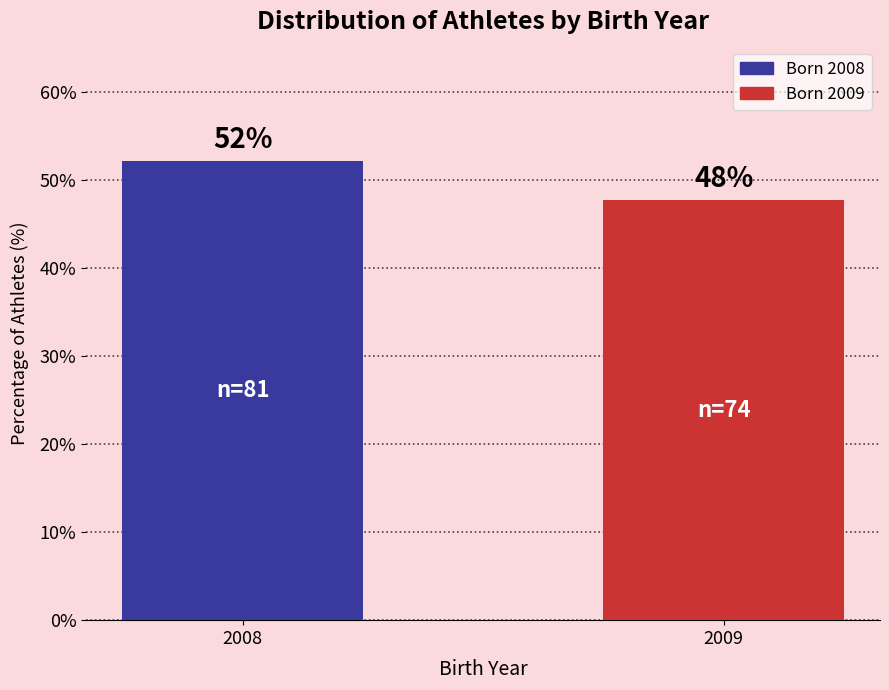

What is the value of the 1st bar from the left?

52.3